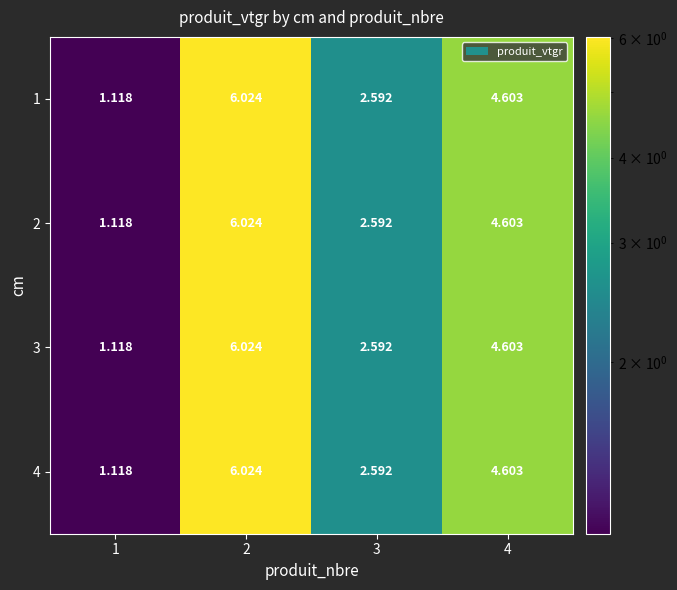

Is the value of 3 at 3 greater than the value of 4 at 4?

No